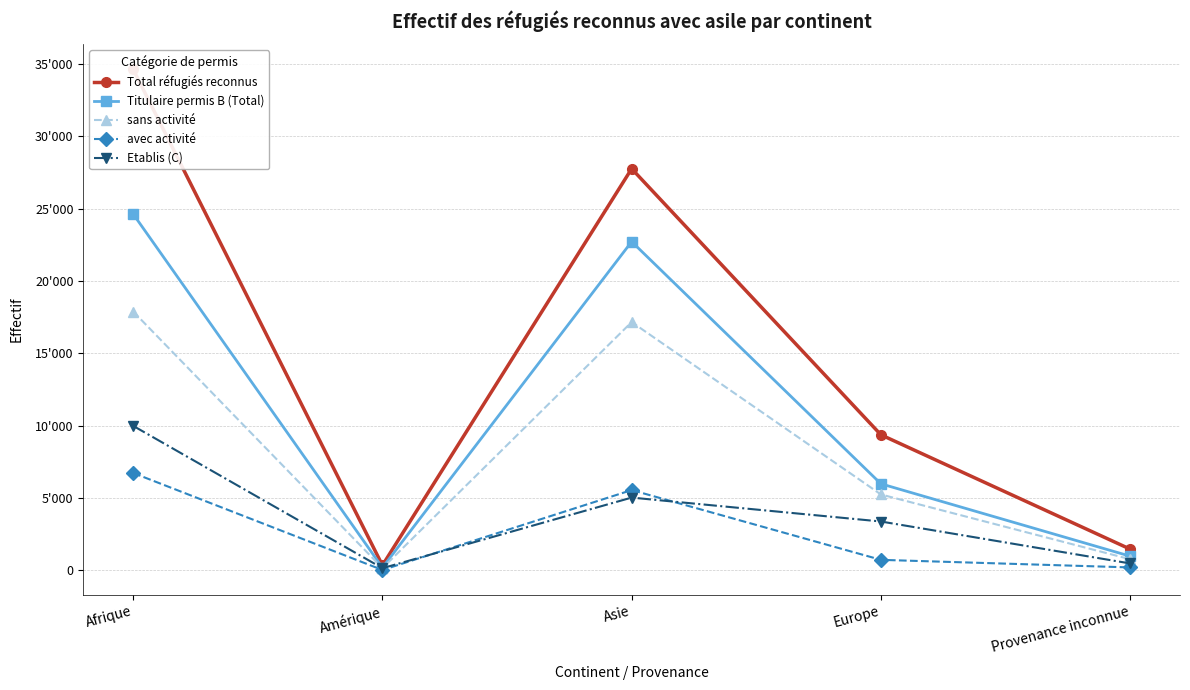

Read the Etablis (C) value at Asie, to the nearest 50.

5050